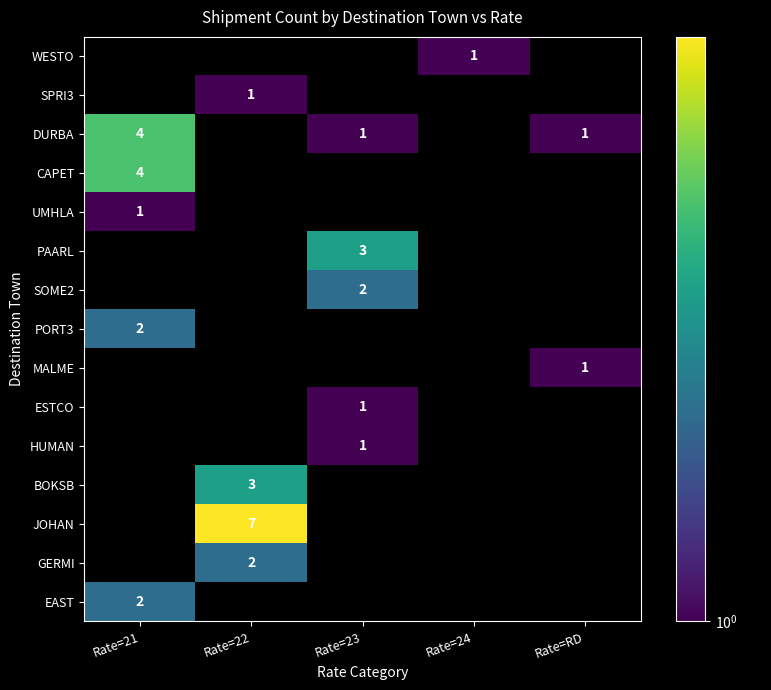

Which has a higher value, Rate=23 or Rate=22?

Rate=22